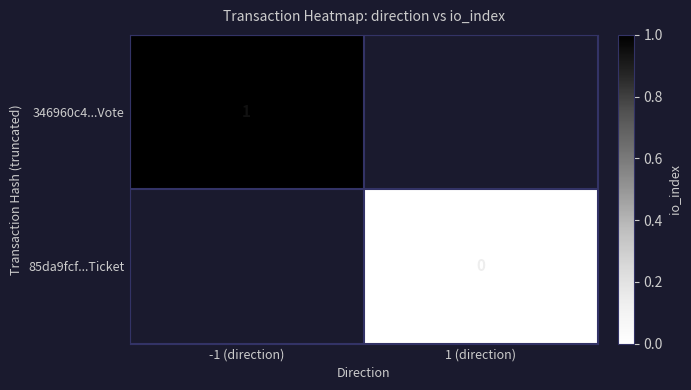

True or false: 346960c4...Vote has a value of 1 at -1 (direction).

True